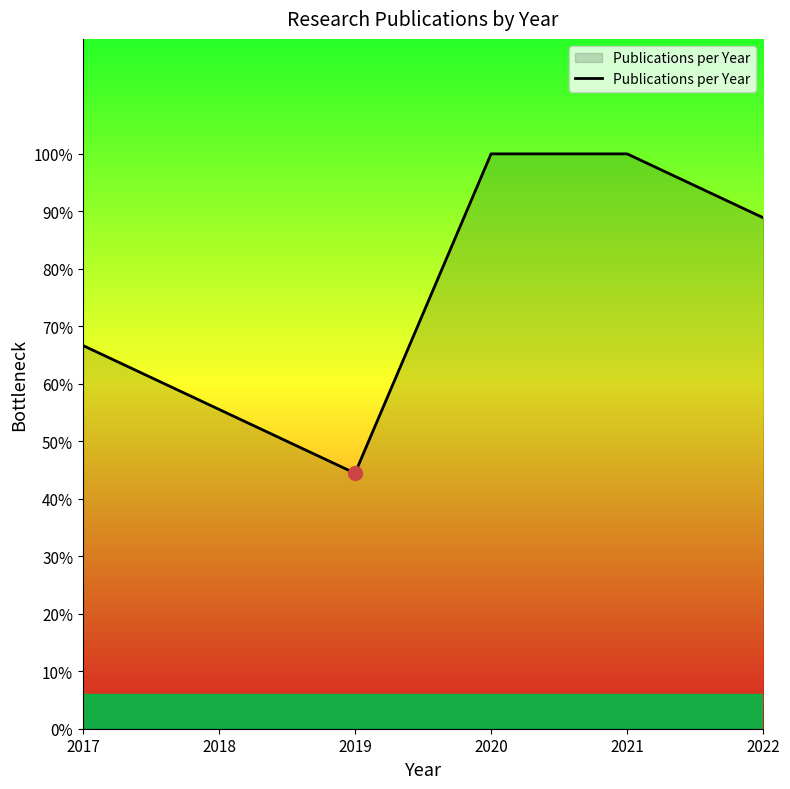

Approximately how many times larger is the value at 2018 compared to 2017?

0.8